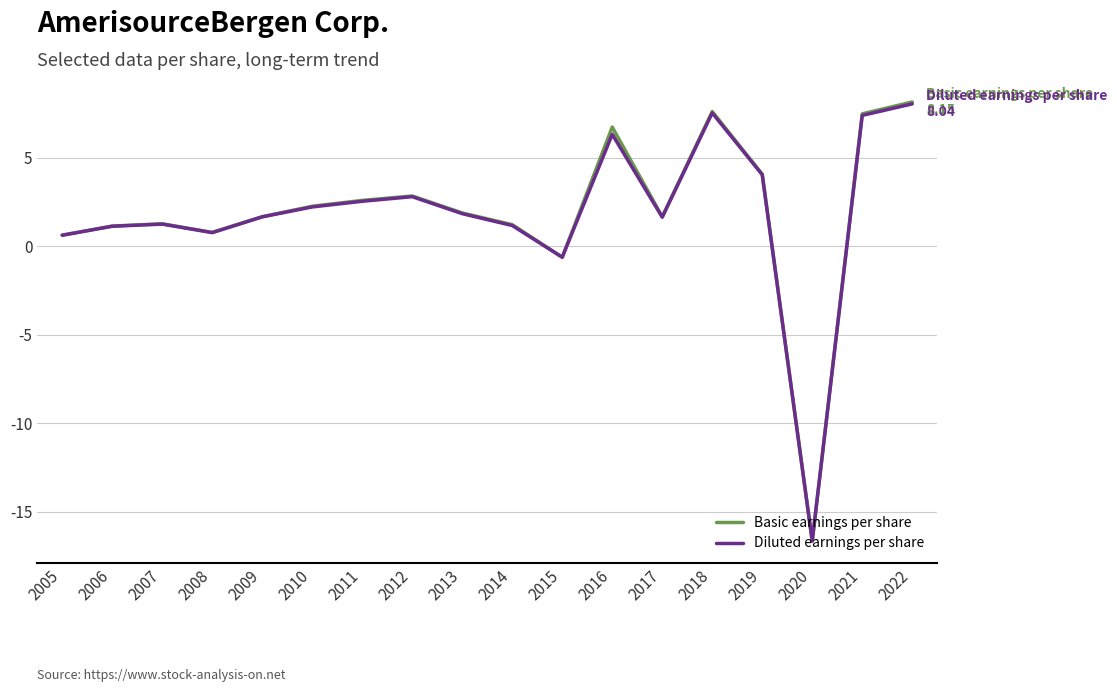

At which label is Basic earnings per share closest to -4?

2015